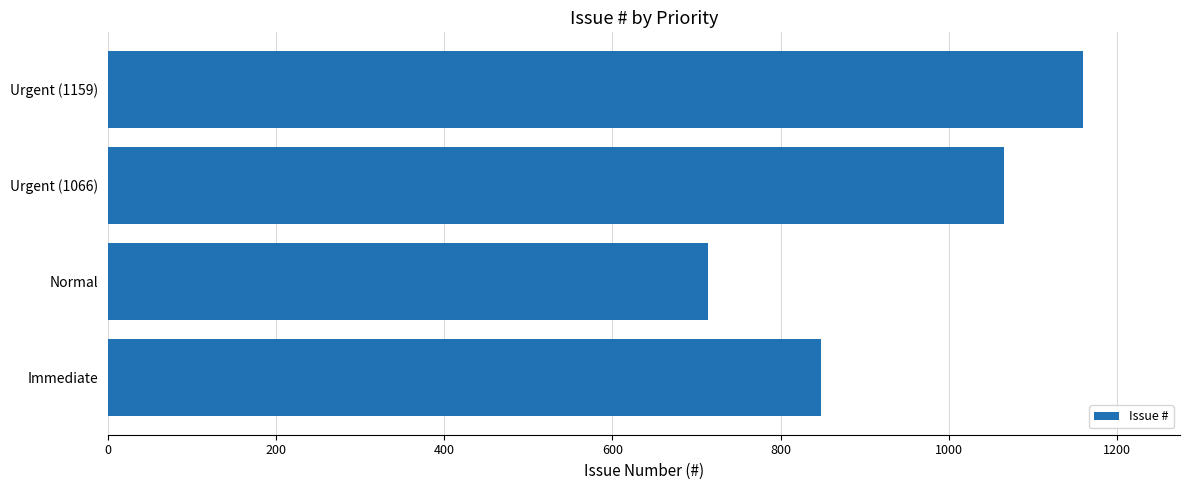

Is it true that the value at Immediate is 848?

True